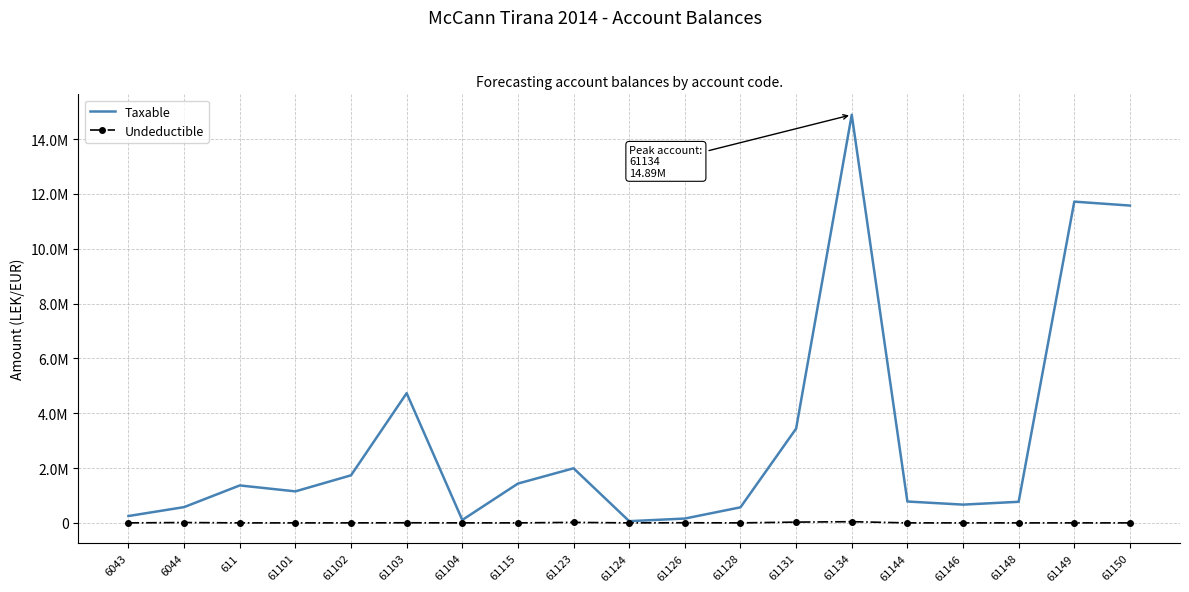

List the labels in order of Undeductible value, smallest first.

6043, 611, 61101, 61102, 61104, 61124, 61128, 61144, 61146, 61148, 61149, 61150, 61115, 61103, 61126, 6044, 61123, 61131, 61134